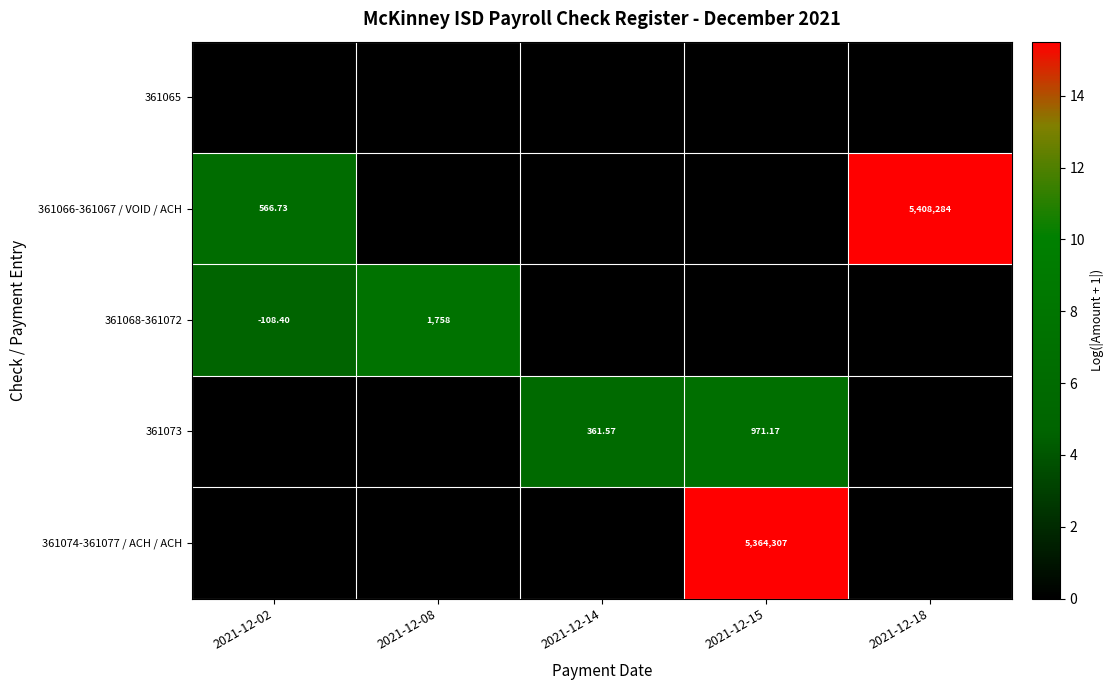

Which series changed the most between 2021-12-14 and 2021-12-15?

361074-361077 / ACH / ACH